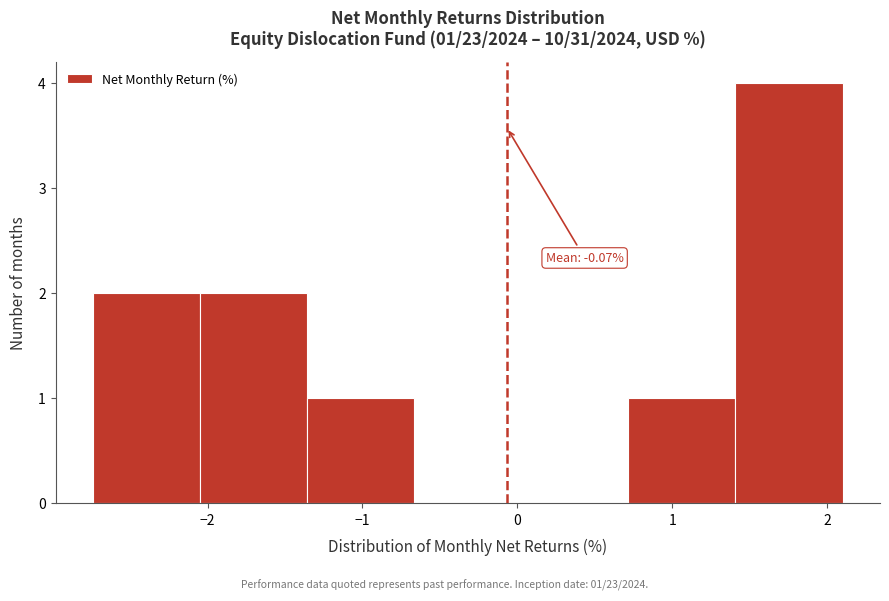

Which range on the x-axis has the tallest bar?

1.4 to 2.1